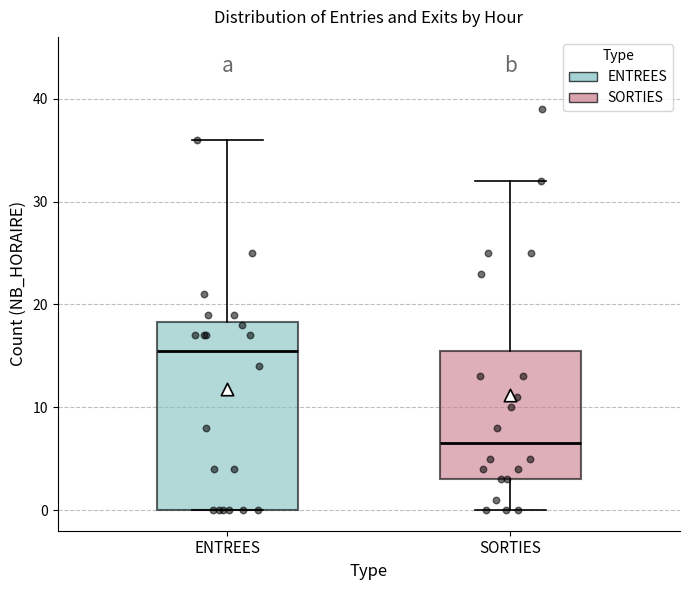

Which box has the lowest median line?

SORTIES